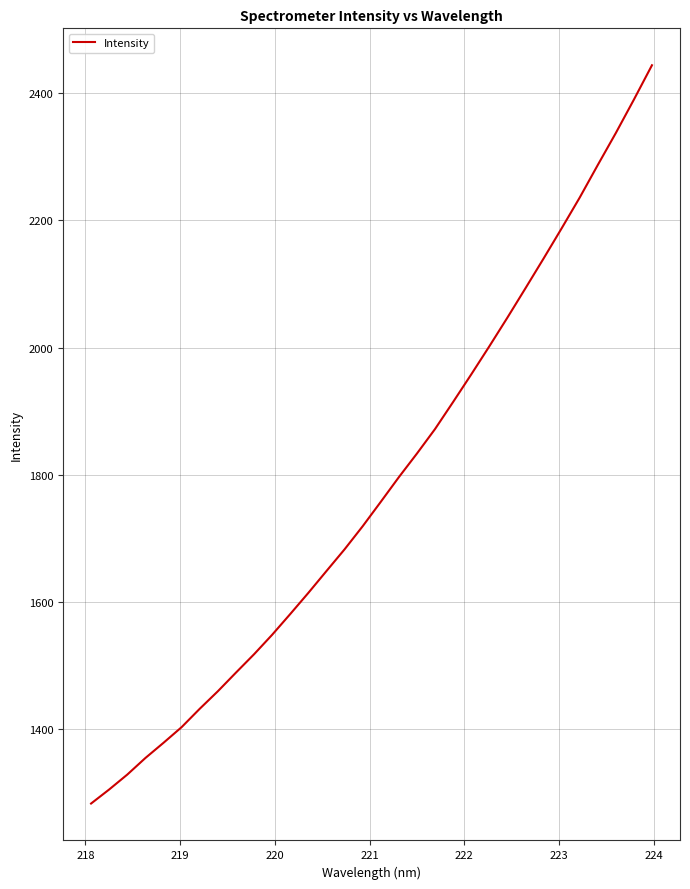

What is the greatest value displayed?

2444.0